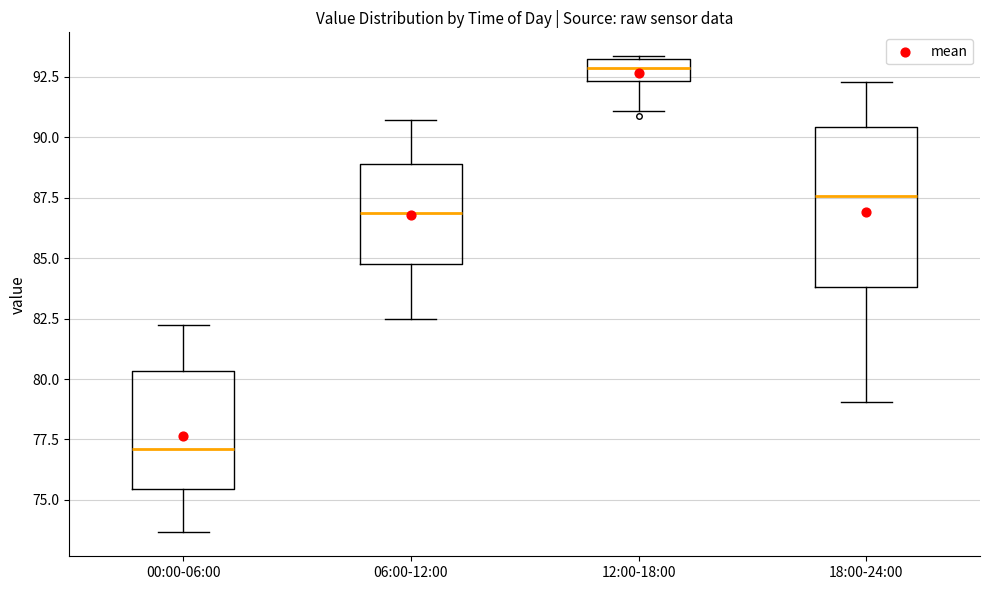

Reading left to right, transcribe this box plot: for each box, give where its median line is, the range the box spans, and where its two whiskers end, as read against the y-axis. The values are not printed on the chart, so give them approximately, as read against the axis.

00:00-06:00: median 77.0, box 75.5 to 80.5, whiskers 73.5 to 82.5
06:00-12:00: median 87.0, box 84.5 to 89.0, whiskers 82.5 to 90.5
12:00-18:00: median 93.0 (inside the box), box 92.5 to 93.0, whiskers 91.0 to 93.5
18:00-24:00: median 87.5, box 84.0 to 90.5, whiskers 79.0 to 92.5